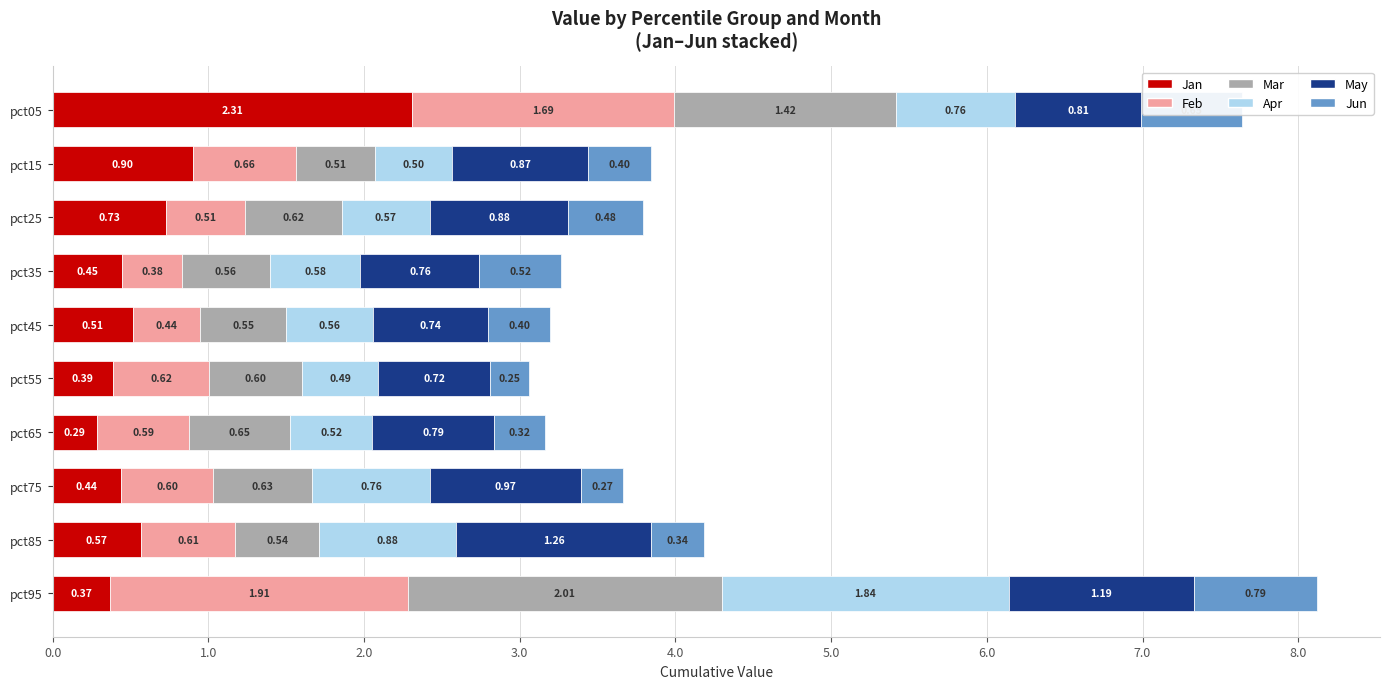

Count the number of categories in the chart.

10